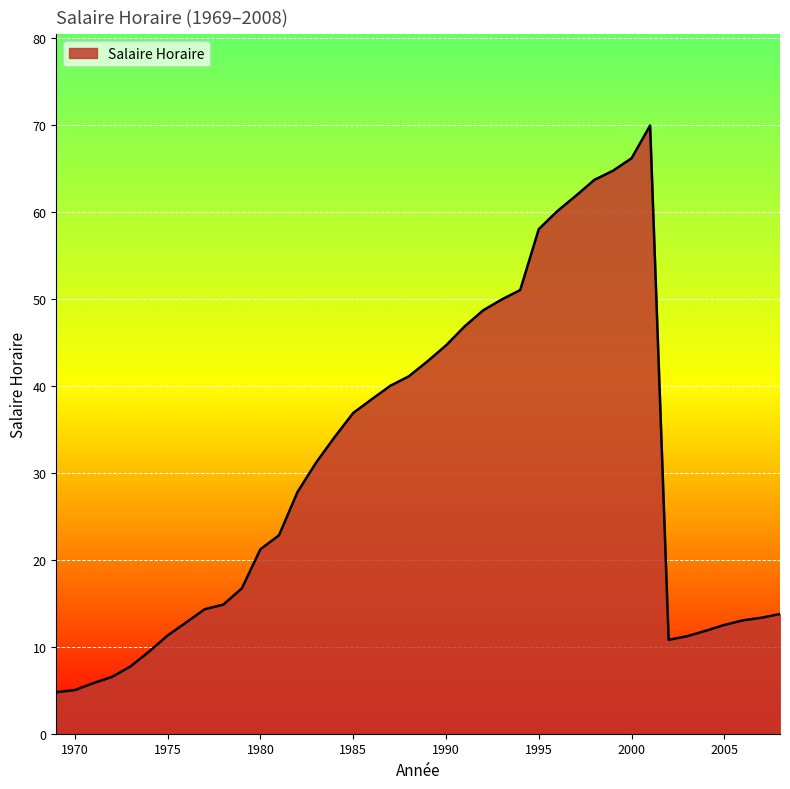

What is the smallest value displayed?

4.8